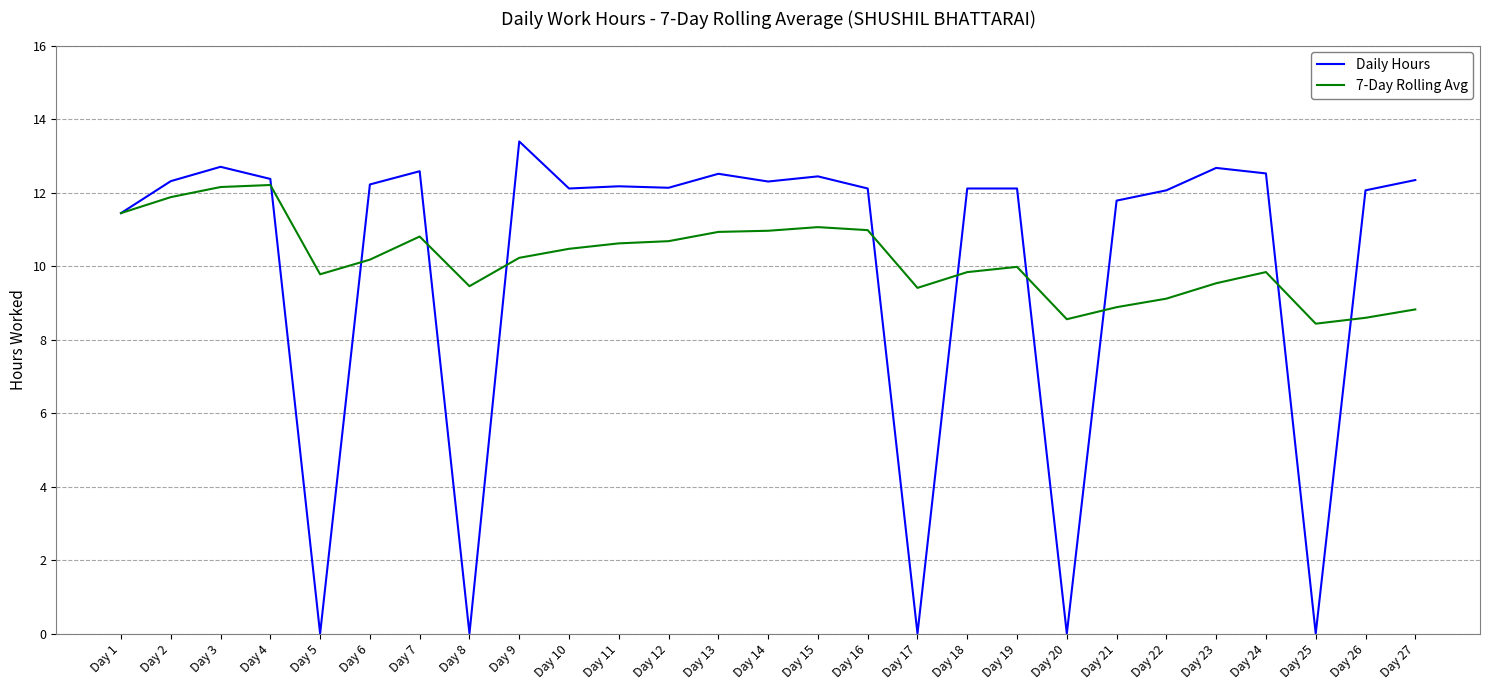

Count the number of data series in this chart.

2